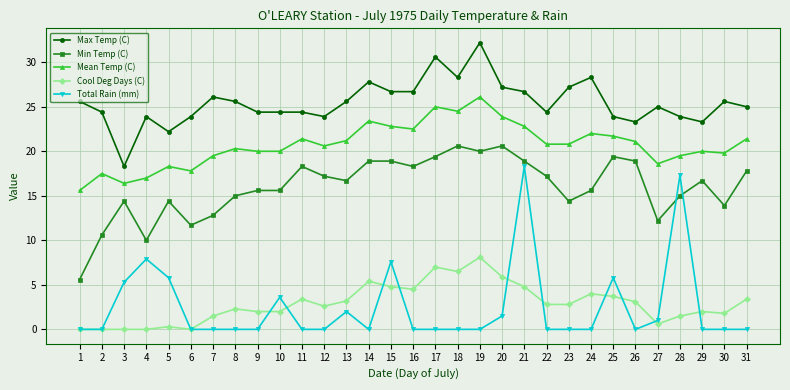

What is the value of the Min Temp (C) point at the 23rd from the left?

14.4